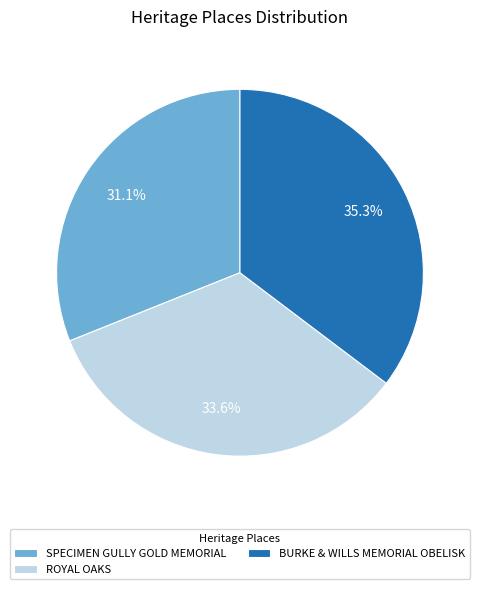

What percentage is the SPECIMEN GULLY GOLD MEMORIAL slice, to the nearest percent?

31%